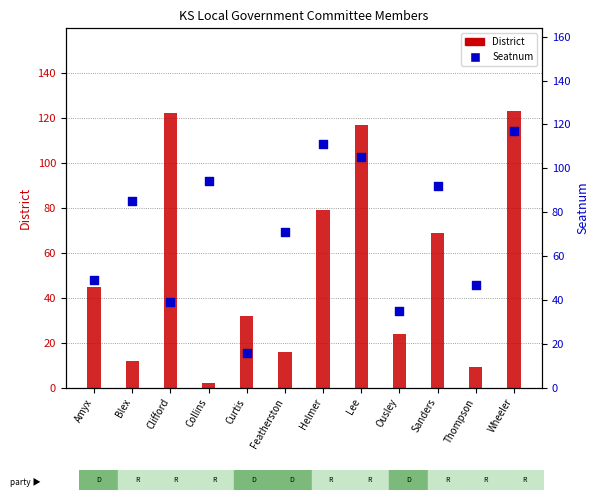

Which series reaches the maximum Y coordinate?

District